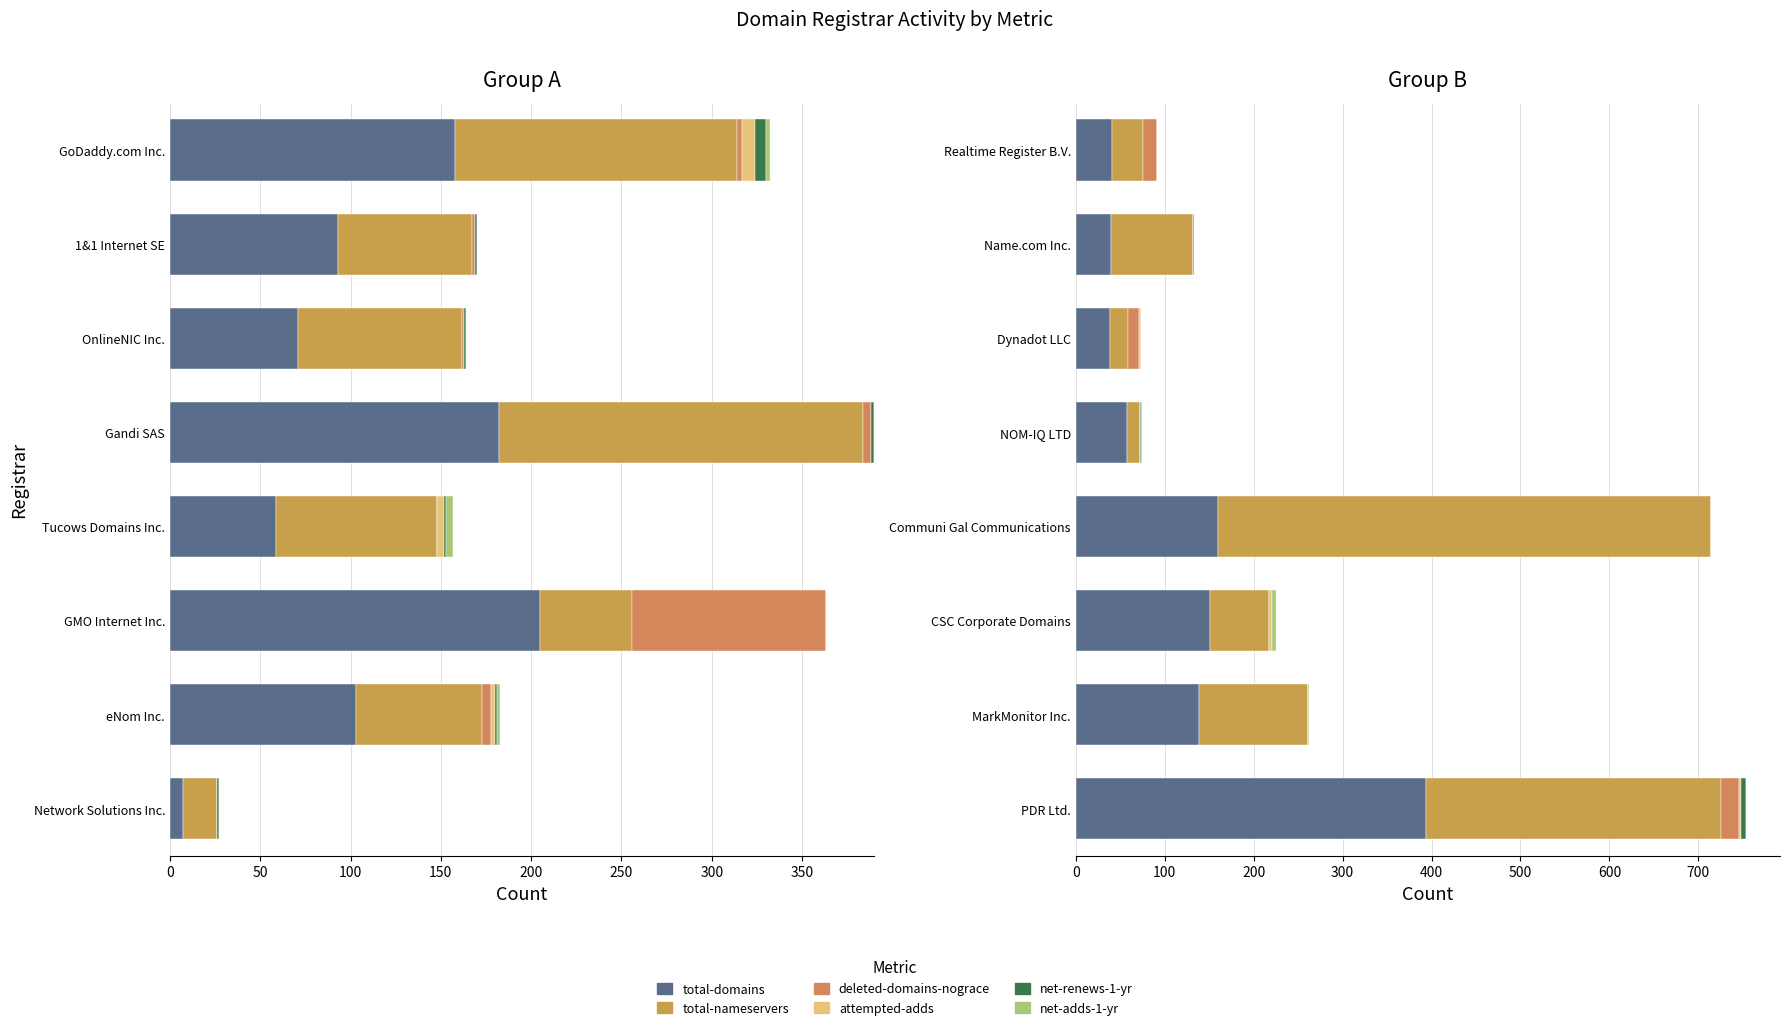

Does the chart contain stacked bars?

No